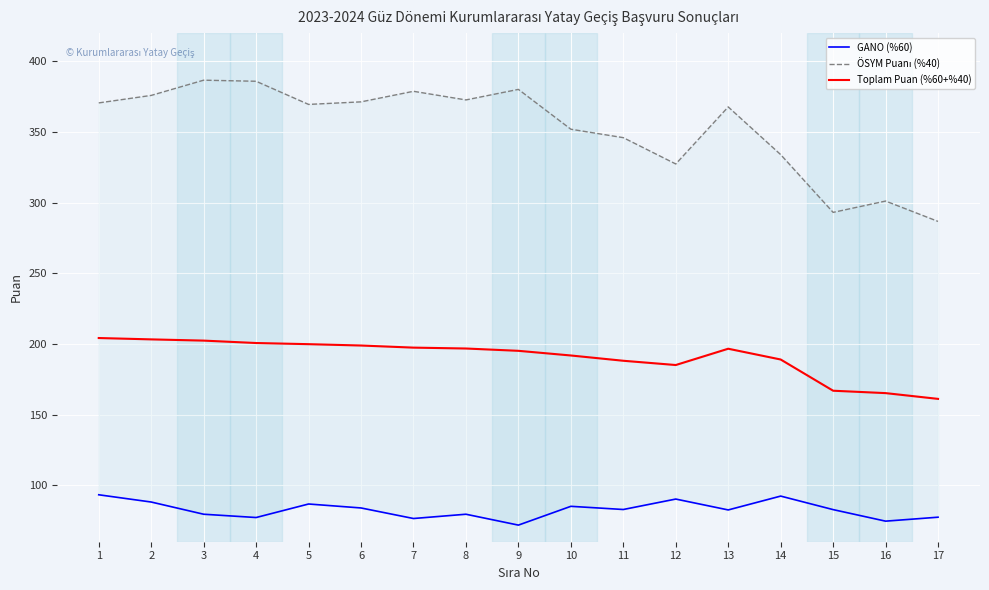

True or false: GANO (%60) has a value of 24.9 at 11.

False